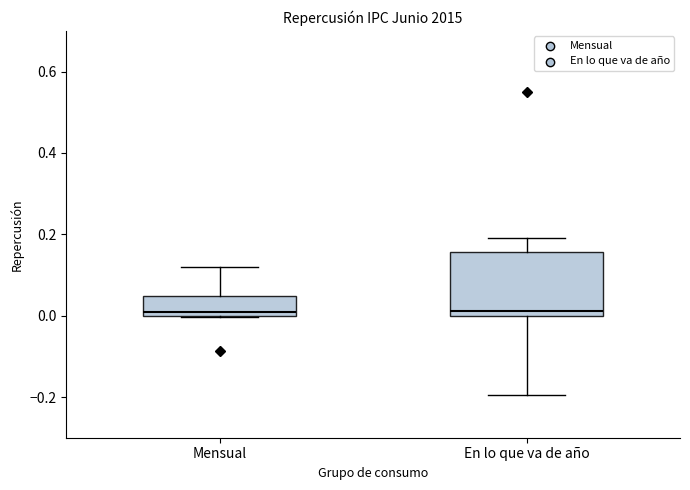

Reading left to right, transcribe this box plot: for each box, give where its median line is, the range the box spans, and where its two whiskers end, as read against the y-axis. The values are not printed on the chart, so give them approximately, as read against the axis.

Mensual: median 0.00 (just above the box's lower edge), box 0.00 to 0.04, whiskers 0.00 to 0.12
En lo que va de año: median 0.02, box 0.00 to 0.16, whiskers -0.20 to 0.20